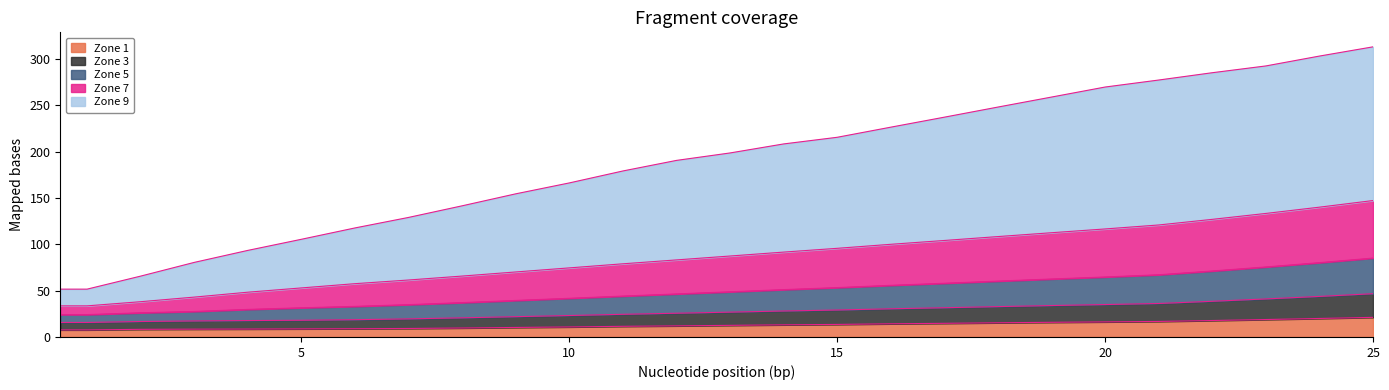

What are all the series names shown in the legend?

Zone 1, Zone 3, Zone 5, Zone 7, Zone 9